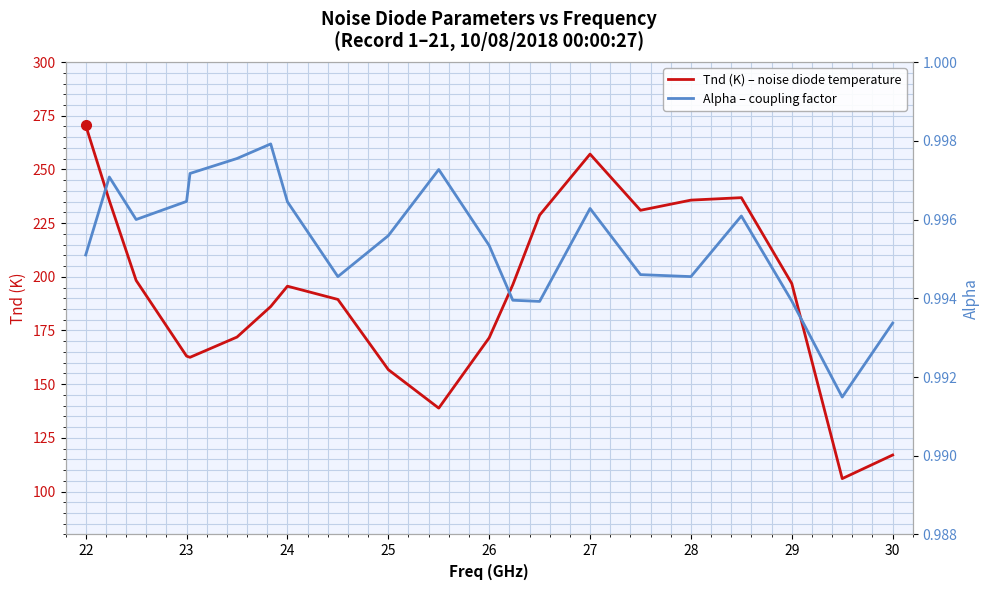

Reading left to right, list all the values displayed in this chart.

Tnd (K) – noise diode temperature: 270.5	235.5	198.3	163.1	162.5	171.9	186.1	195.6	189.4	156.8	138.8	171.6	196.3	228.7	257.1	231.0	235.7	236.8	196.8	106.0	117.0
Alpha – coupling factor: 1.0	1.0	1.0	1.0	1.0	1.0	1.0	1.0	1.0	1.0	1.0	1.0	1.0	1.0	1.0	1.0	1.0	1.0	1.0	1.0	1.0